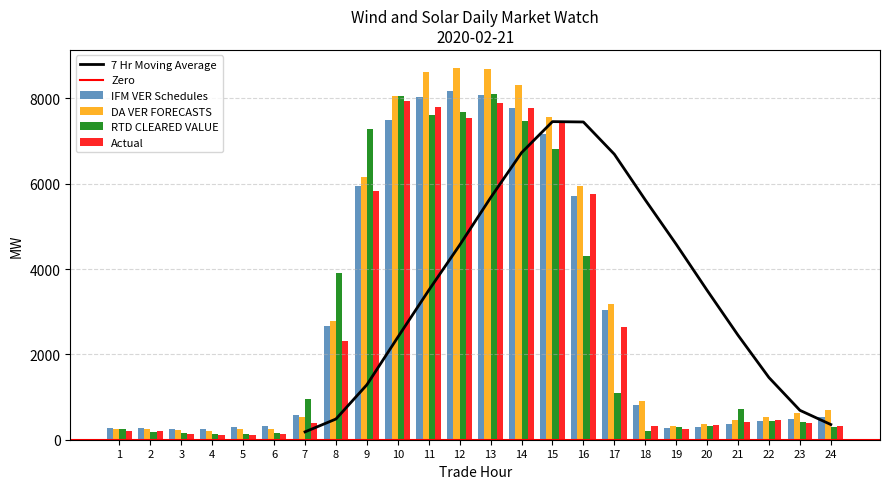

How many groups of bars are there?

24